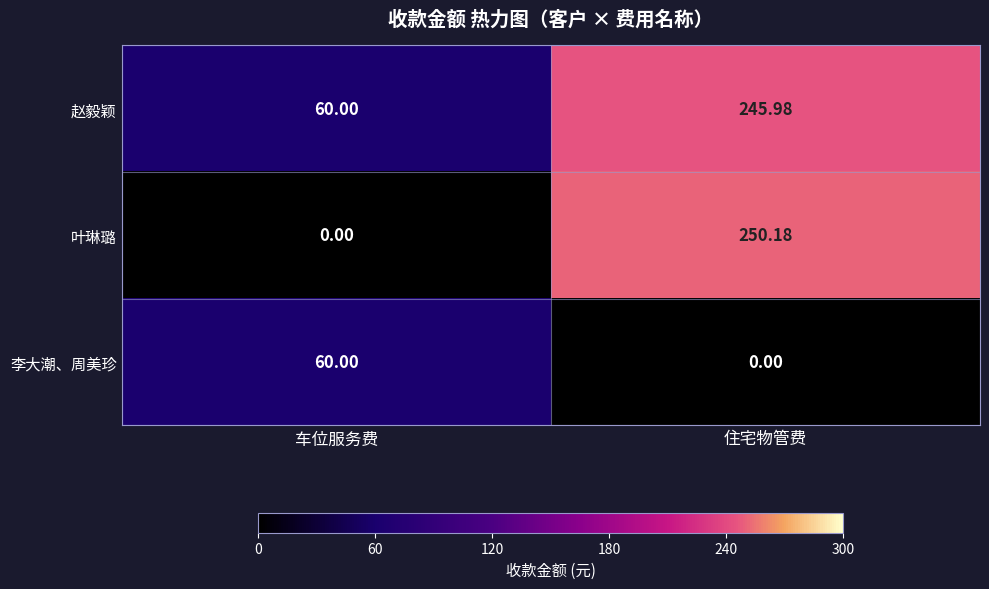

Which label corresponds to the largest value in the chart?

住宅物管费